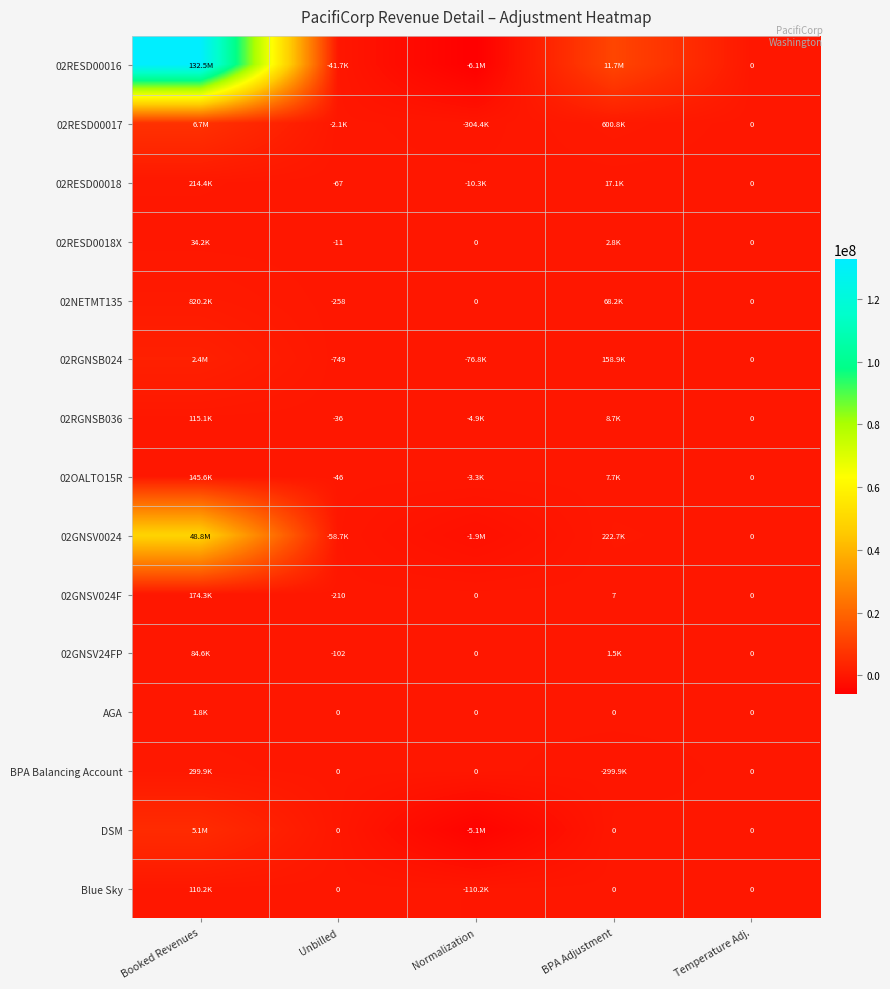

At which category does the chart reach its minimum across all series?

Normalization